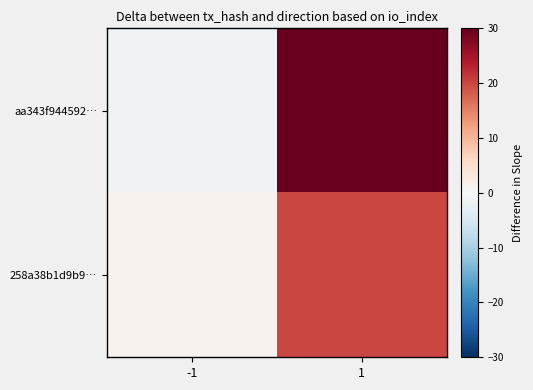

Which series has the widest spread of values?

aa343f944592…